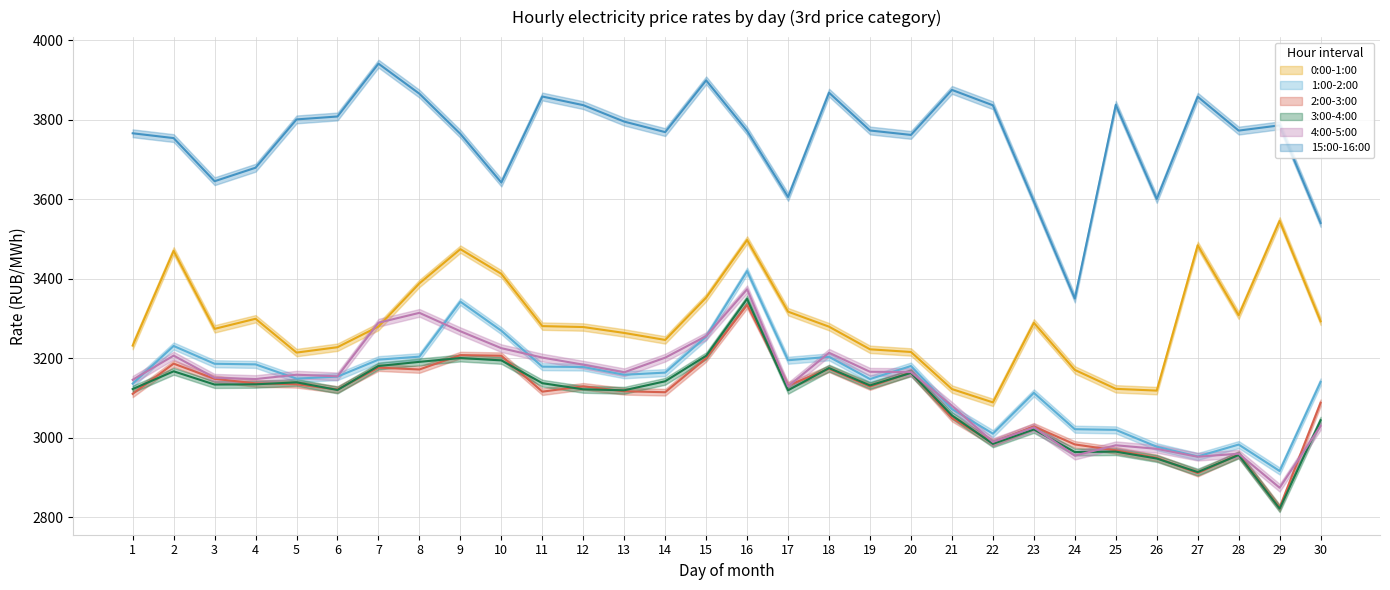

True or false: 0:00-1:00 has a value of 3289.5 at 23.

True